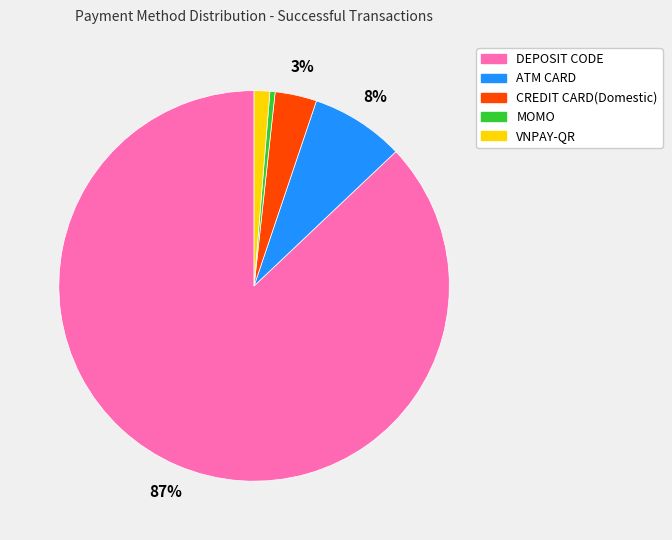

Do ATM CARD and CREDIT CARD(Domestic) together represent more than half of the pie?

No